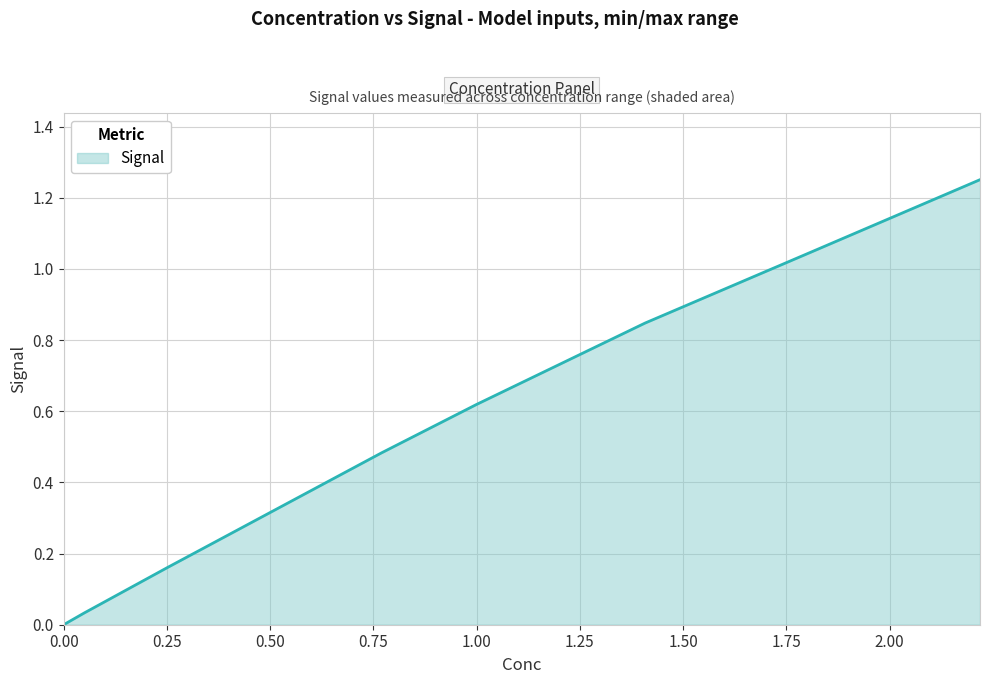

True or false: the data has more than 1 interior local peaks.

False